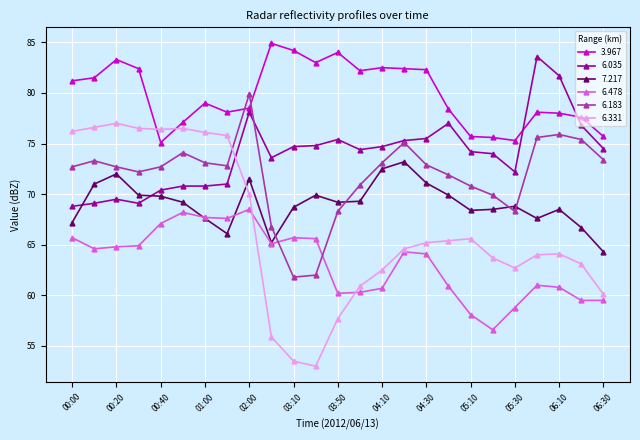

True or false: 6.035 and 6.331 cross at least once.

True